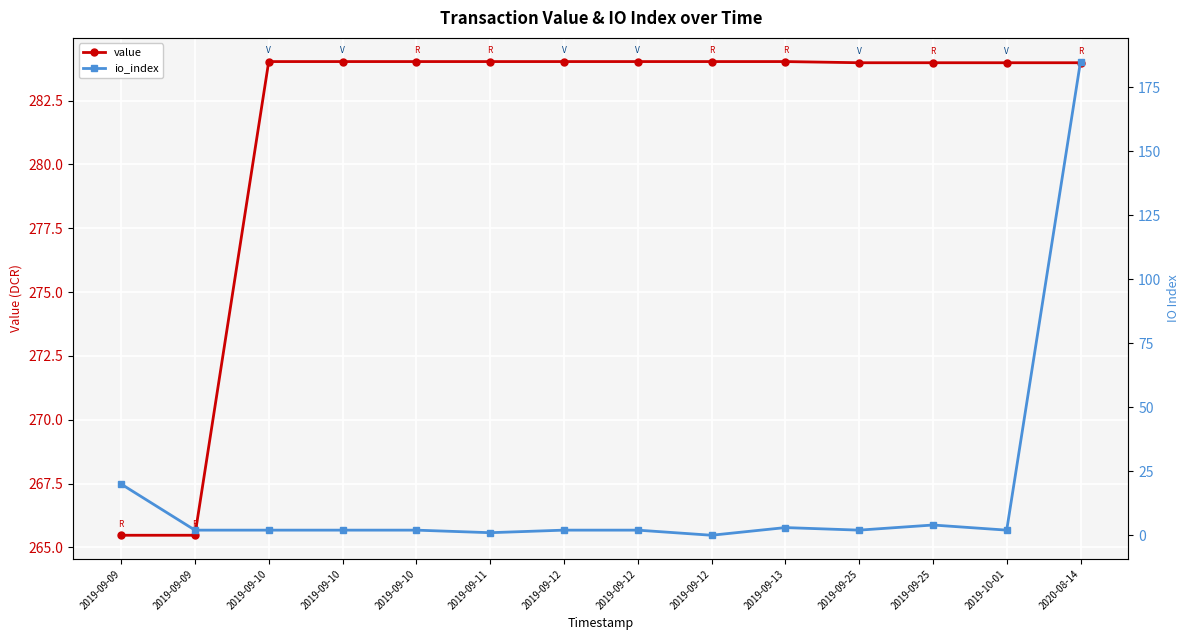

Is it true that value equals 284.0 at 2019-10-01?

True